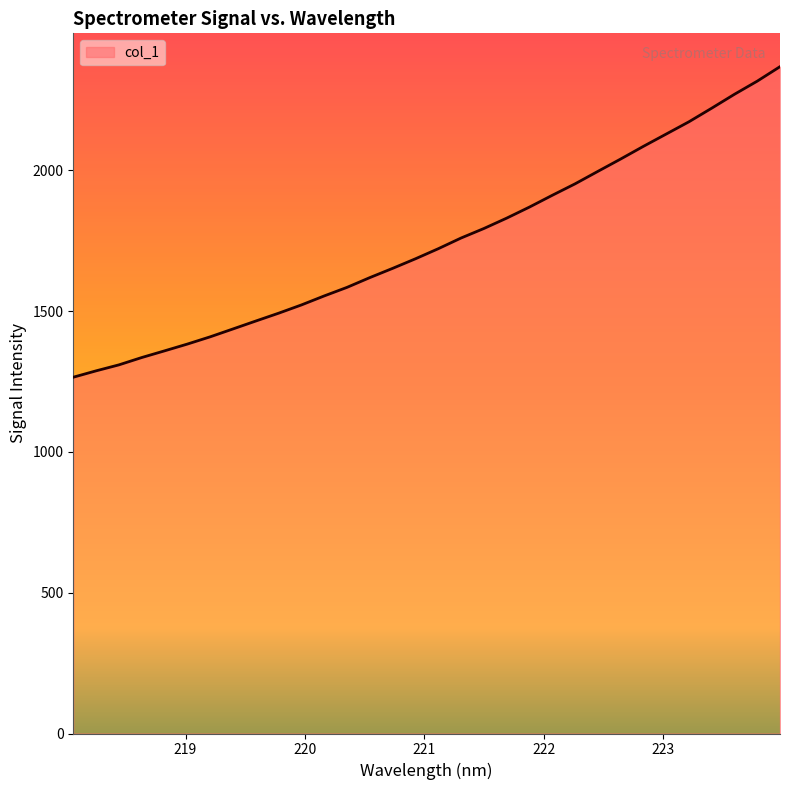

What is the smallest value displayed?

1265.4